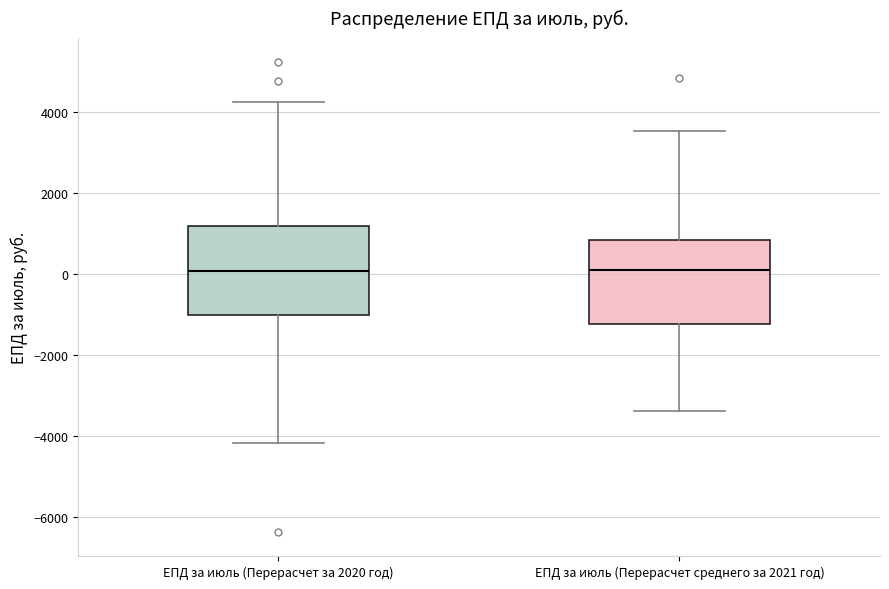

Reading left to right, read every box against the y-axis: the position of its median line, the range the box covers, and the ends of its whiskers. The values are not printed on the chart, so give them approximately, as read against the axis.

ЕПД за июль (Перерасчет за 2020 год): median 0, box -1000 to 1200, whiskers -4200 to 4200
ЕПД за июль (Перерасчет среднего за 2021 год): median 0, box -1200 to 800, whiskers -3400 to 3600